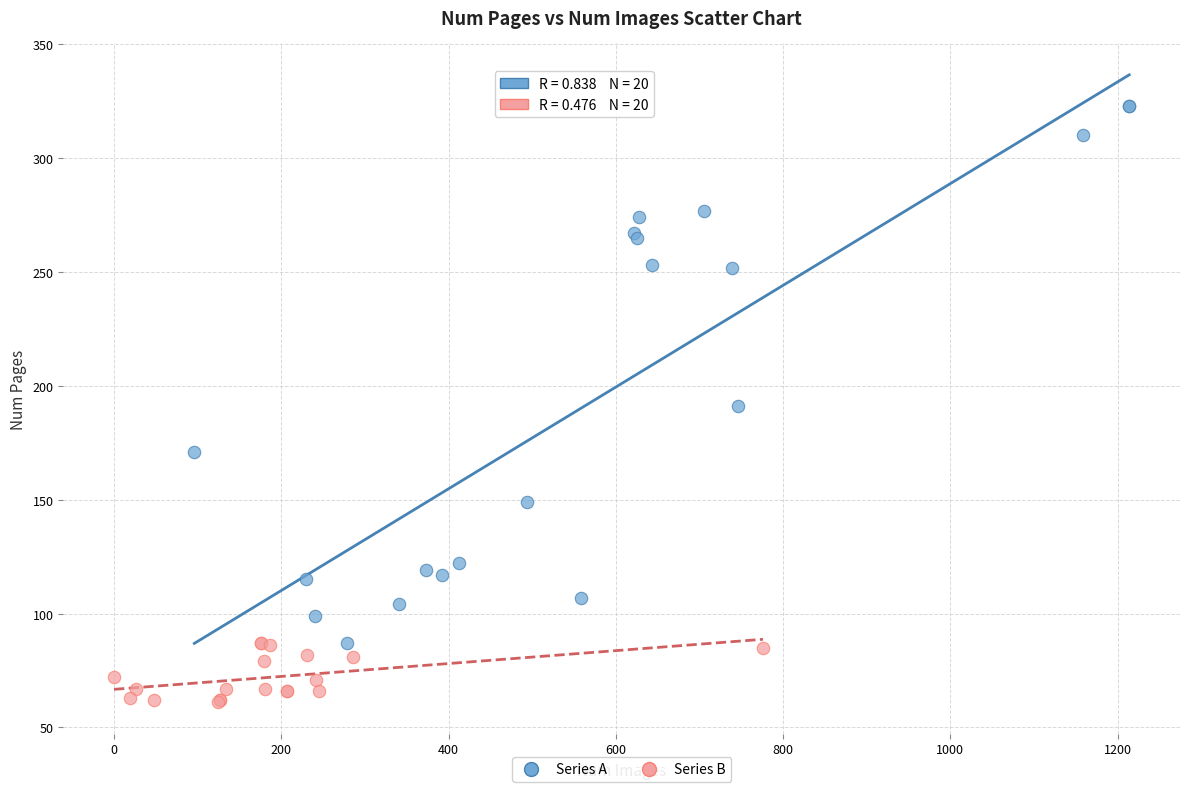

Which series reaches the maximum Y coordinate?

Series A